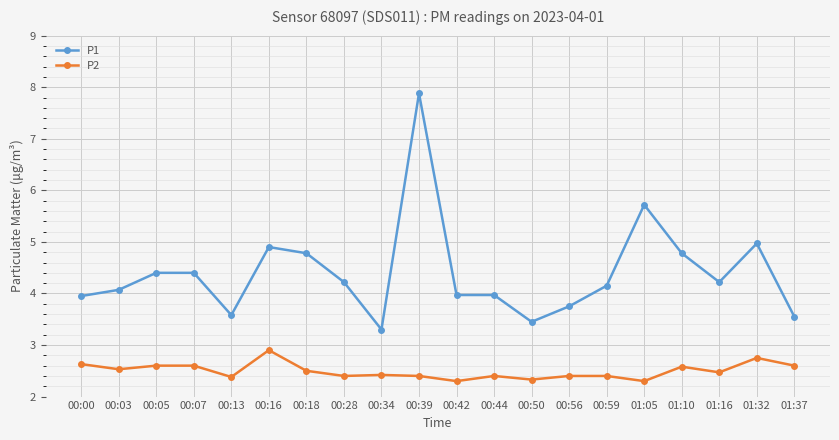

What is the sum of the P1 values at 01:37 and 00:56?

7.3